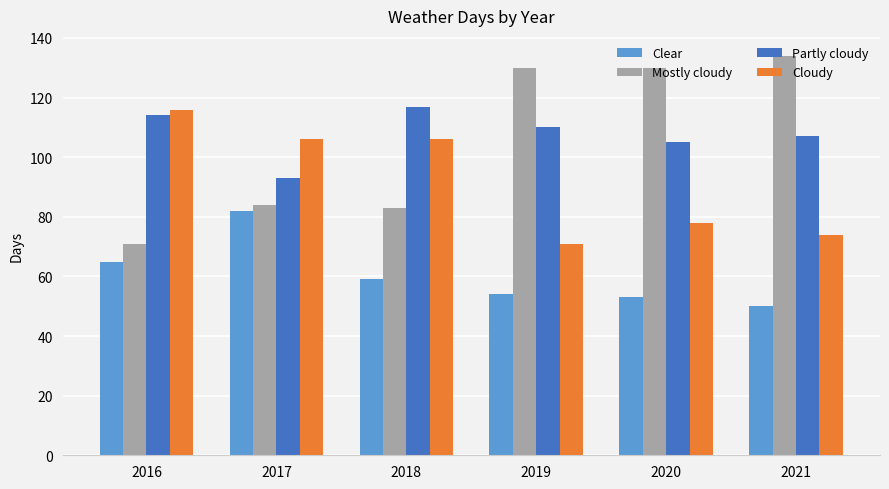

Which category has the highest value in the Cloudy series?

2016